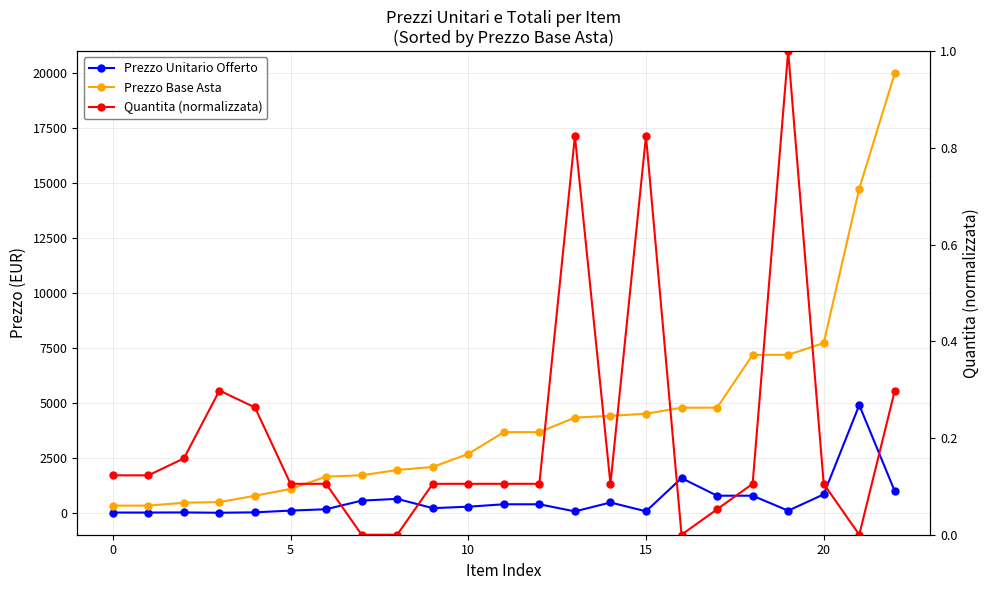

At how many categories does at least one series exceed 18678?

1